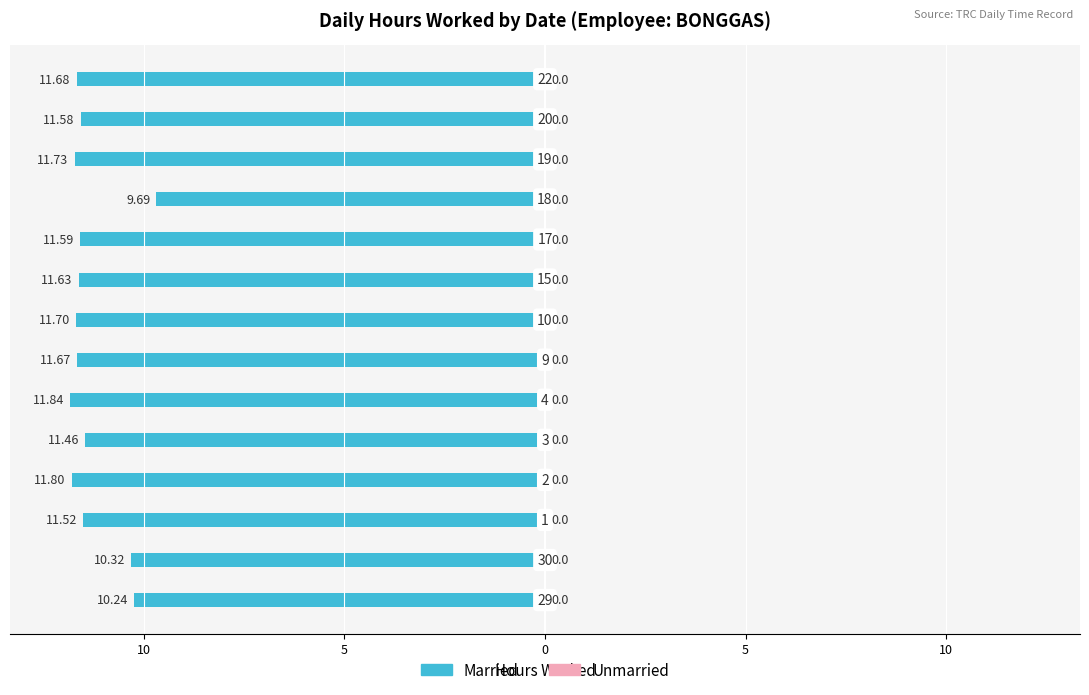

Are the bars horizontal?

Yes